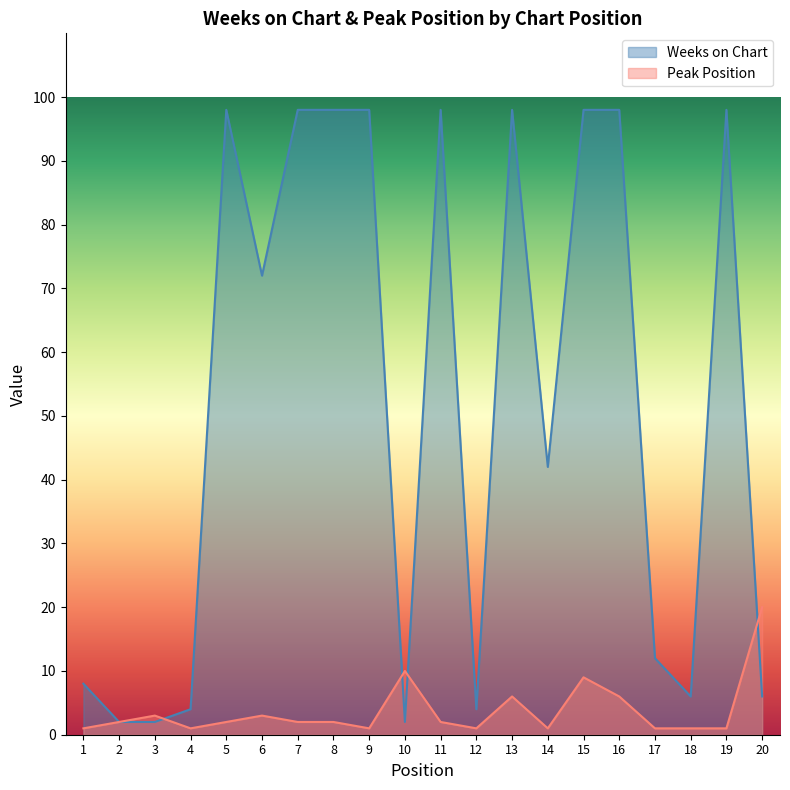

At which category does Peak Position reach its first local peak?

3